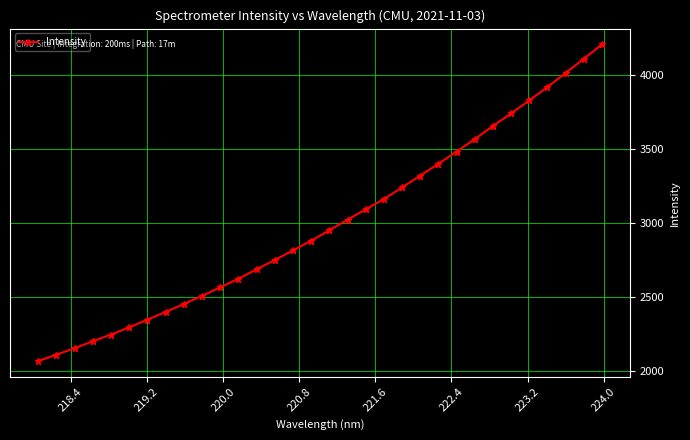

How many values are below 2953?

16